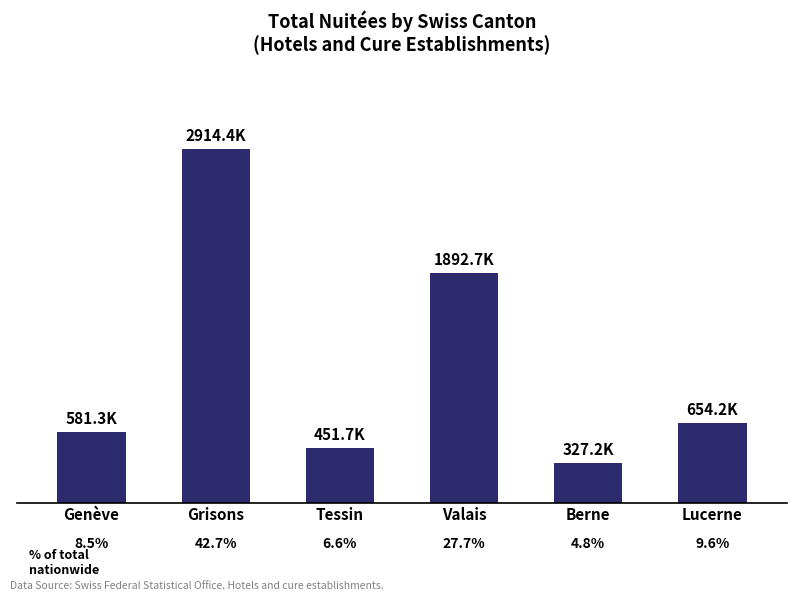

At which category does the chart reach its peak across all series?

Grisons